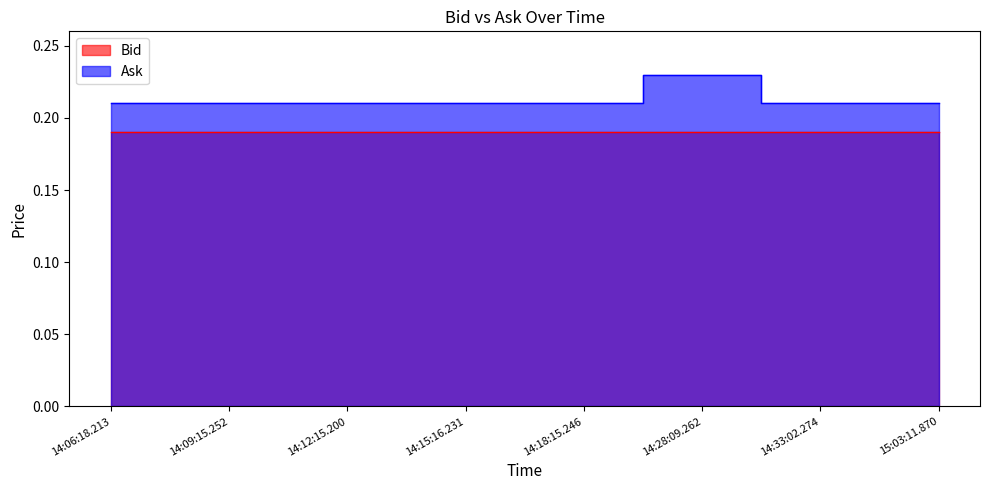

True or false: there are more than 0 points higher than both neighbors.

True